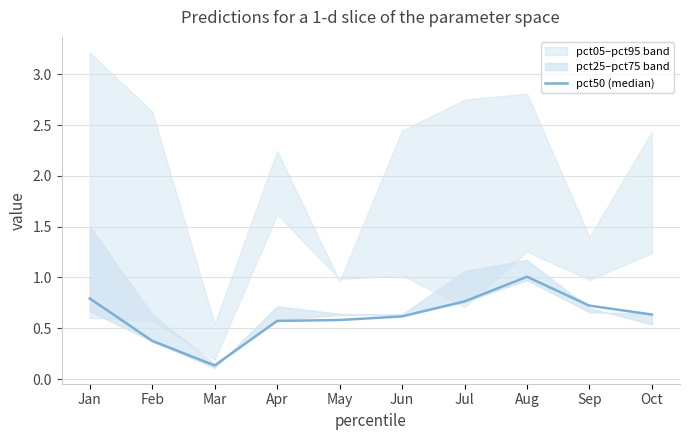

List the labels in order of value, smallest first.

Mar, Feb, Apr, May, Jun, Oct, Sep, Jul, Jan, Aug